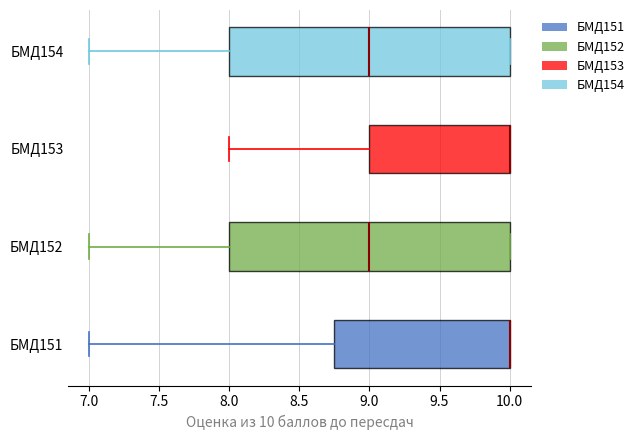

Reading bottom to top, read every box against the x-axis: the position of its median line, the range the box covers, and the ends of its whiskers. The values are not printed on the chart, so give them approximately, as read against the axis.

БМД151: median 10.00 (drawn on the box's right edge), box 8.75 to 10.00, whiskers 7.00 to 10.00
БМД152: median 9.00, box 8.00 to 10.00, whiskers 7.00 to 10.00
БМД153: median 10.00 (drawn on the box's right edge), box 9.00 to 10.00, whiskers 8.00 to 10.00
БМД154: median 9.00, box 8.00 to 10.00, whiskers 7.00 to 10.00